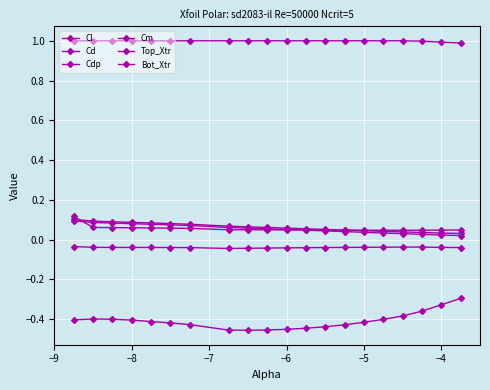

In Cl, how many points are higher than both neighbors (excluding endpoints)?

1